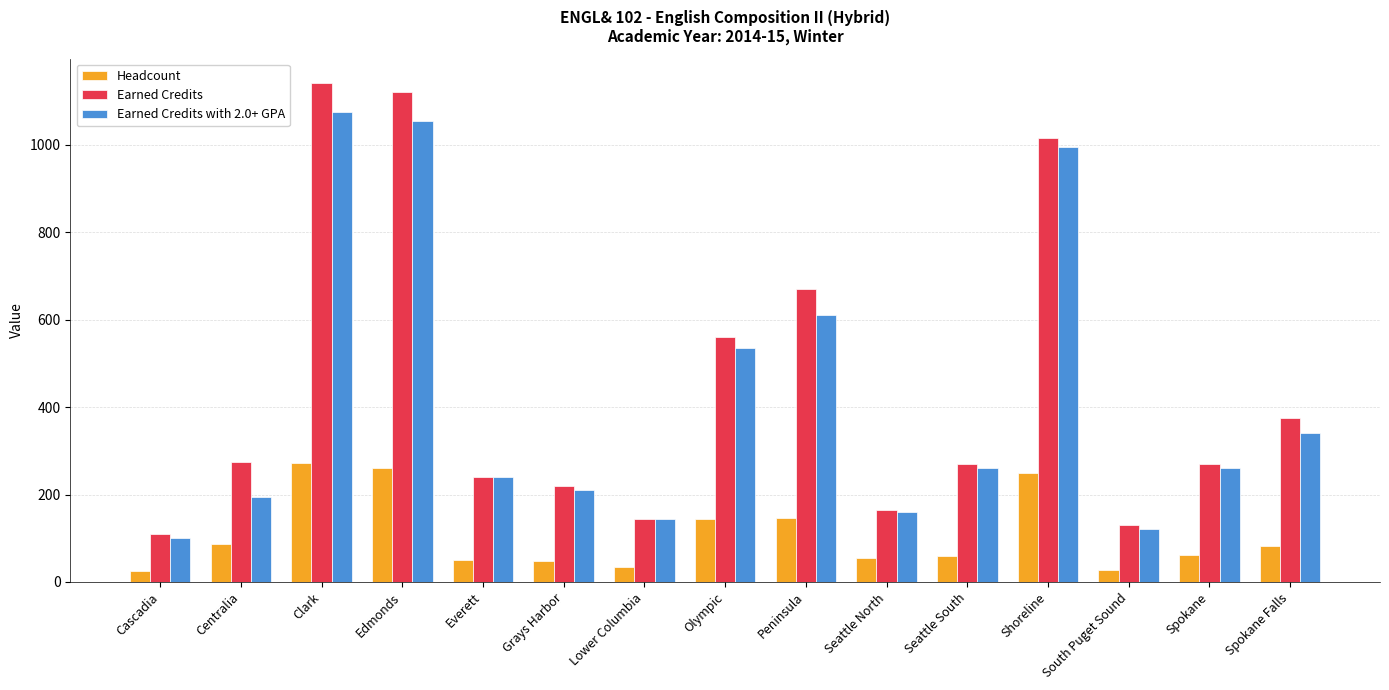

At which label is Earned Credits with 2.0+ GPA closest to 587?

Peninsula